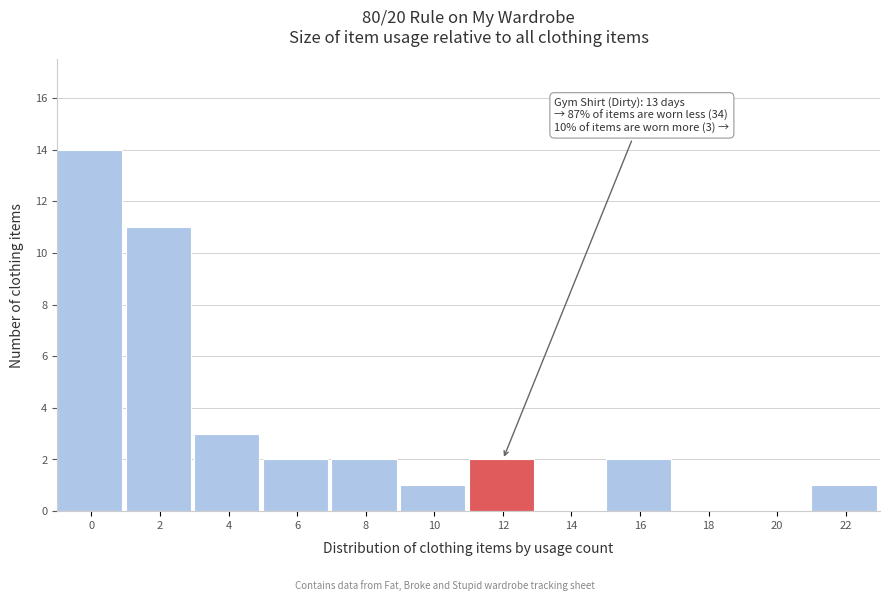

Reading right to left, transcribe all the data shown in this chart.

22=1	20=0	18=0	16=2	14=0	12=2	10=1	8=2	6=2	4=3	2=11	0=14